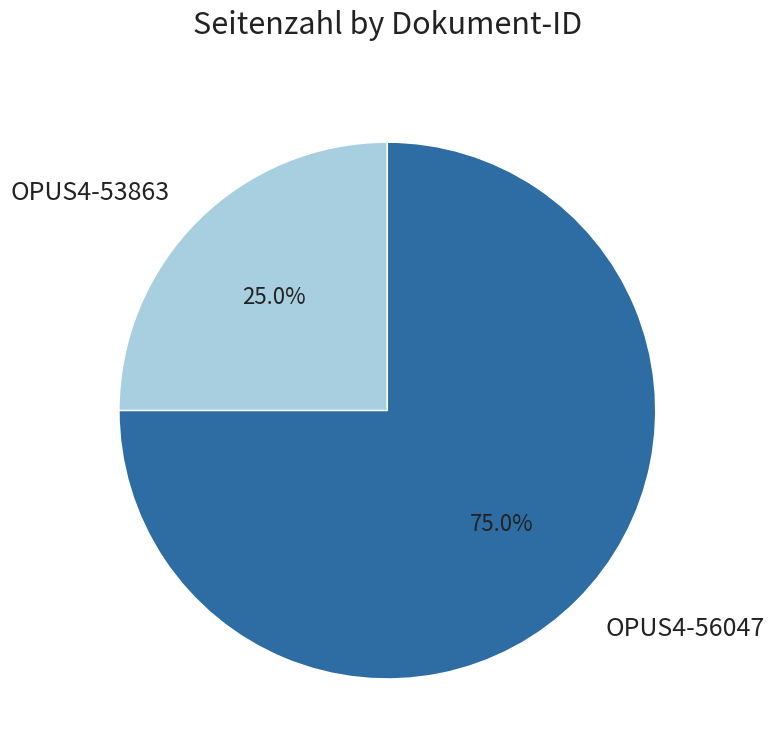

To the nearest percent, what is the average slice percentage?

50%